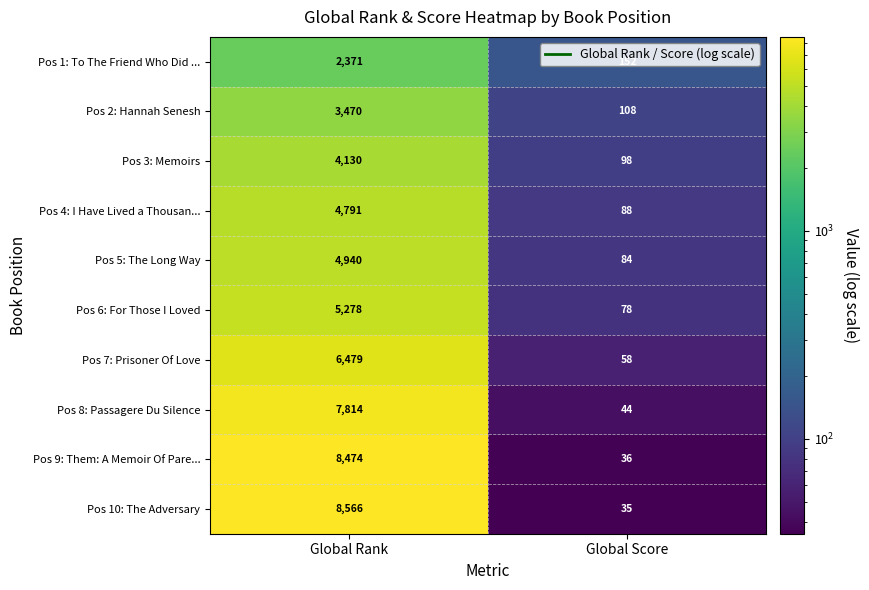

What is the sum of all Pos 5: The Long Way values?

5024